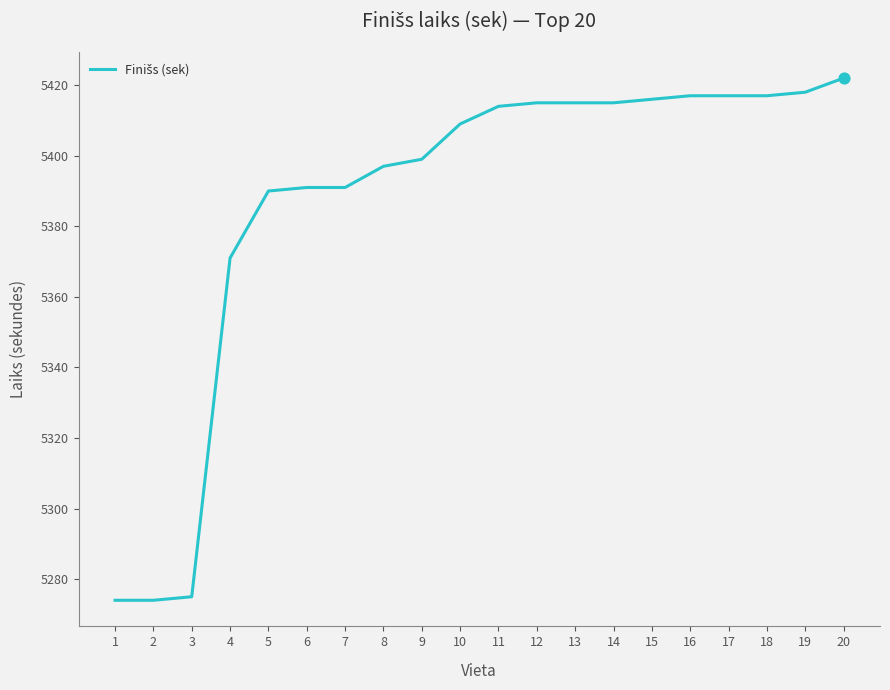

What is the change in value from 4 to 13?

+44